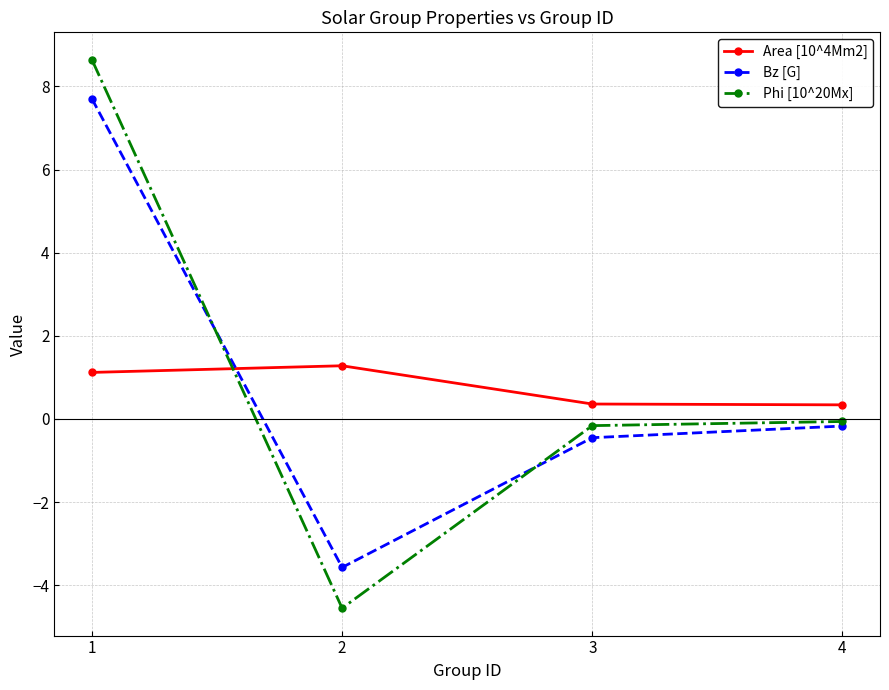

Where do Phi [10^20Mx] and Bz [G] first cross each other?

1 and 2